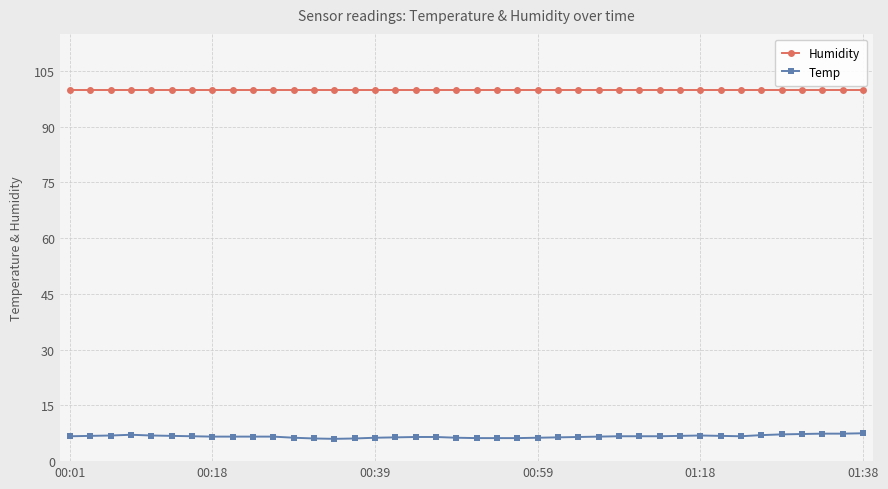

Which series has the widest spread of values?

Temp